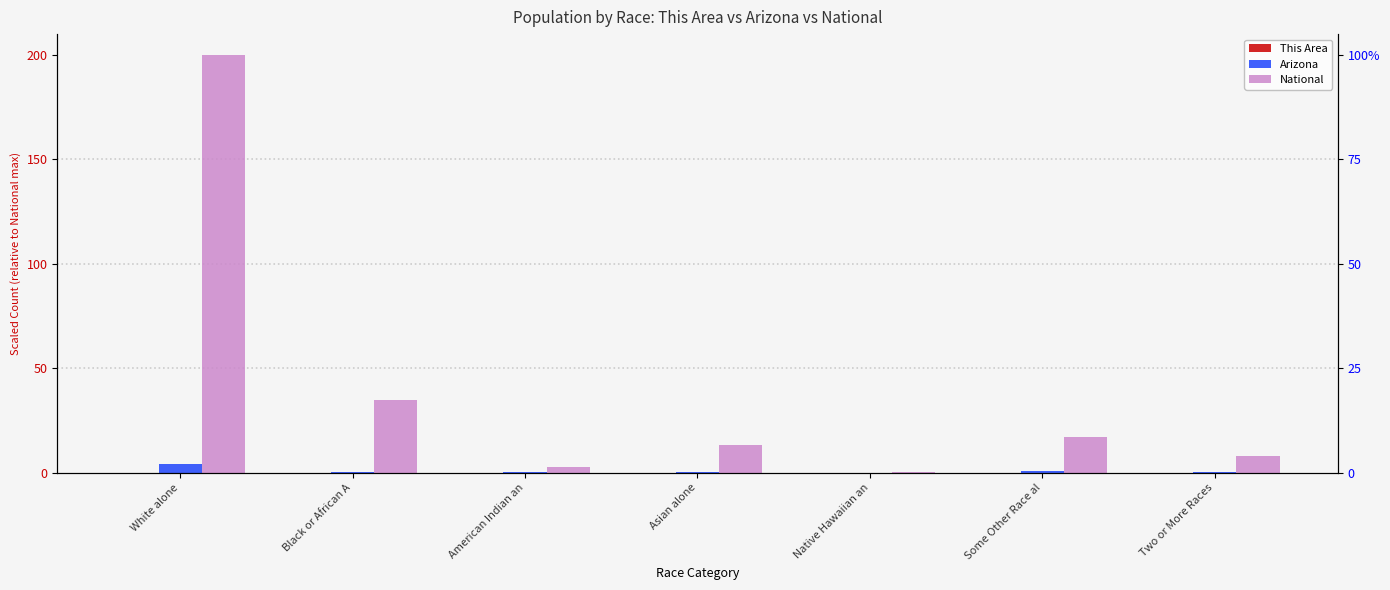

Reading right to left, transcribe all the data shown in this chart.

This Area: 0.0	0.0	0.0	0.0	0.0	0.0	0.0
Arizona: 0.2	0.7	0.0	0.2	0.3	0.2	4.2
National: 8.1	17.1	0.5	13.1	2.6	34.8	200.0